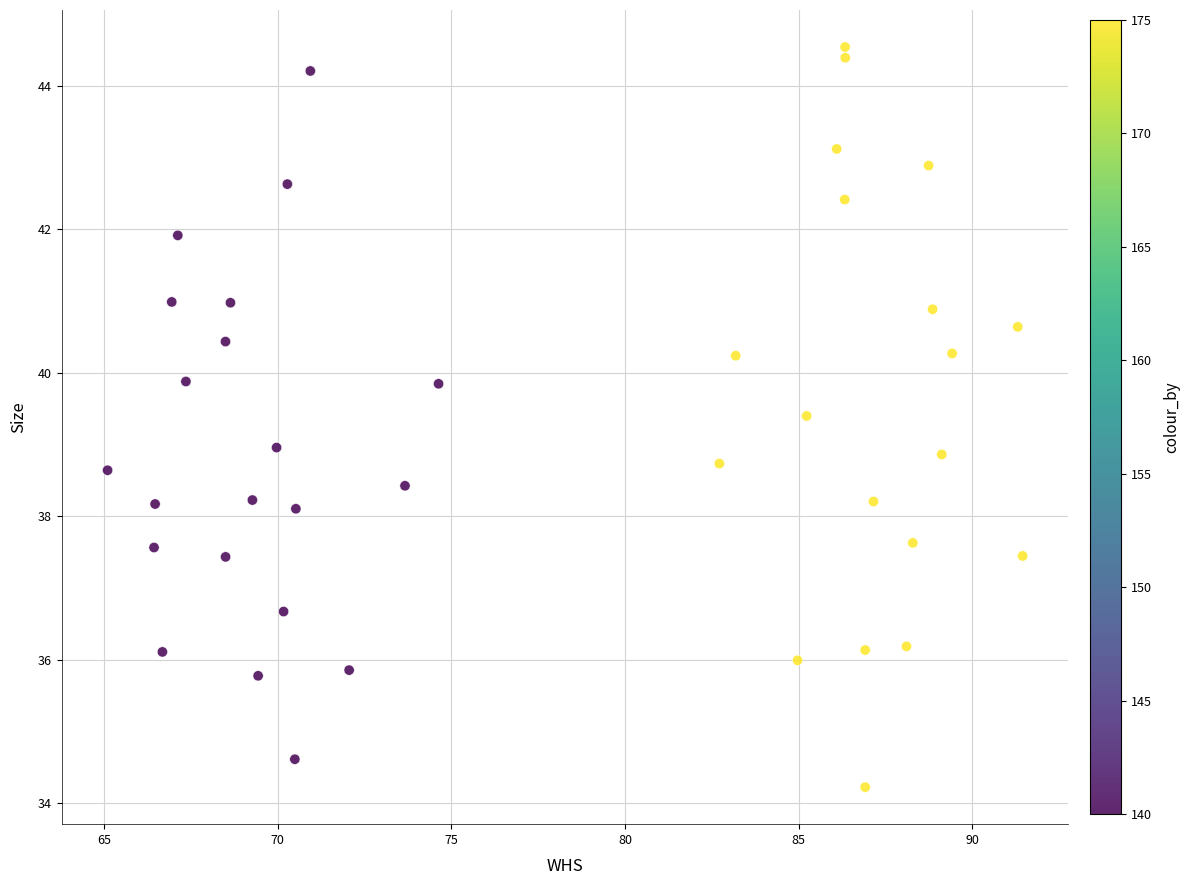

What is the range of X values (max minus min)?

26.3